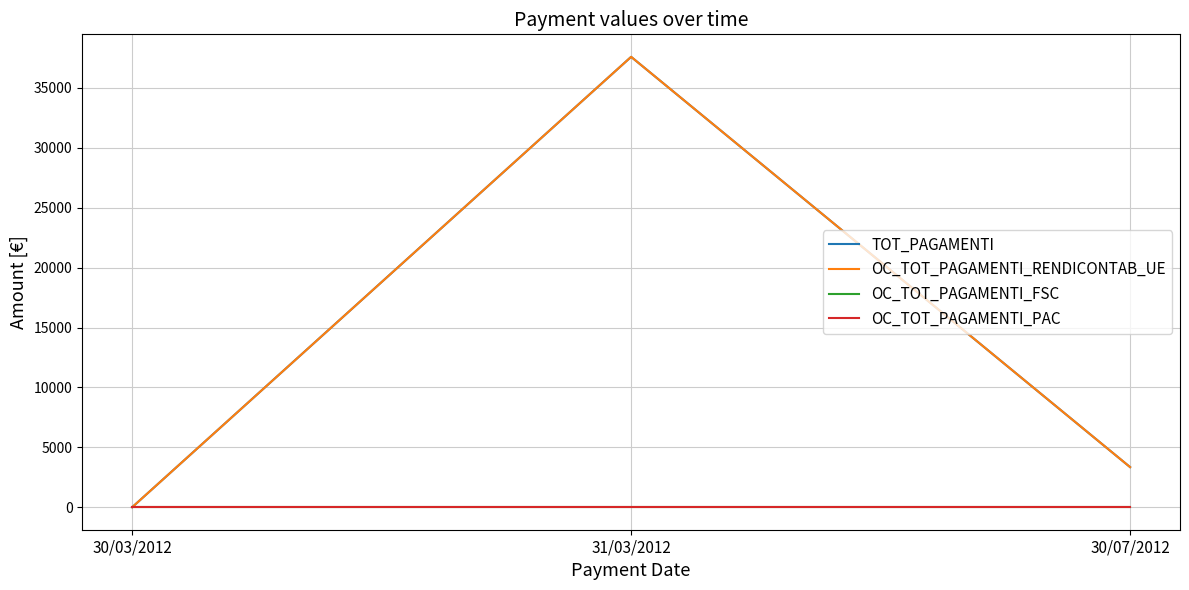

What is the average value of the TOT_PAGAMENTI series?

13646.6